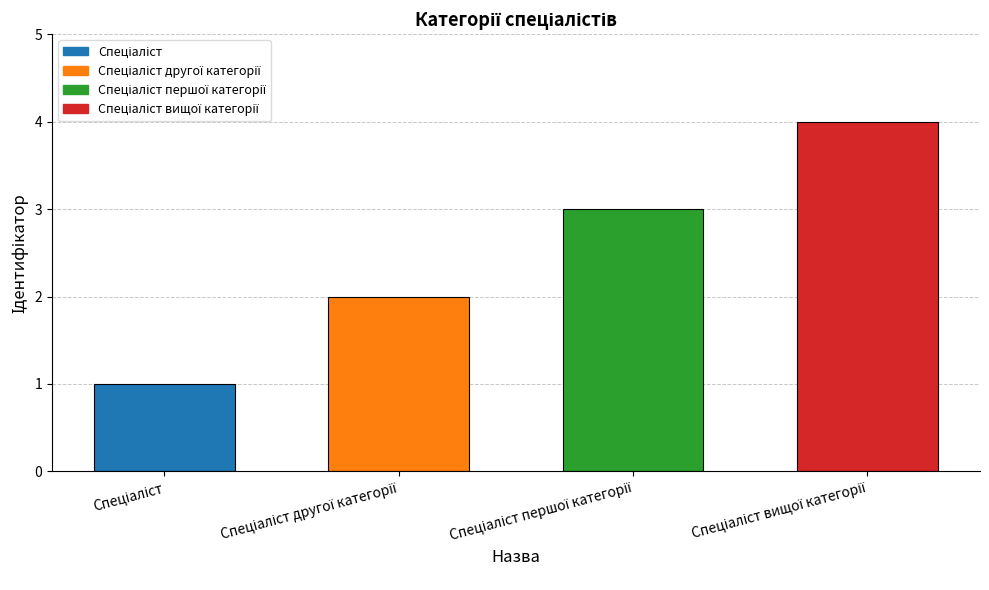

What is the maximum value shown in the chart?

4